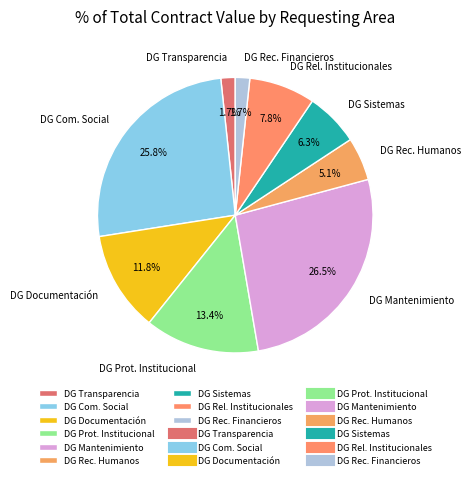

Does DG Rec. Financieros represent more than half of the total?

No